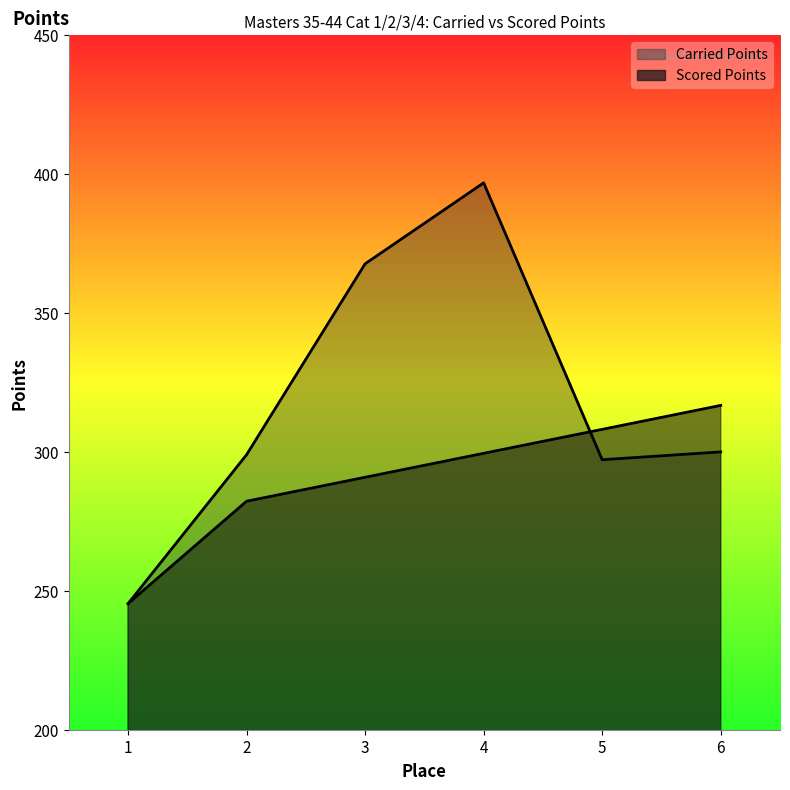

Which series has the largest range (max minus min)?

Carried Points